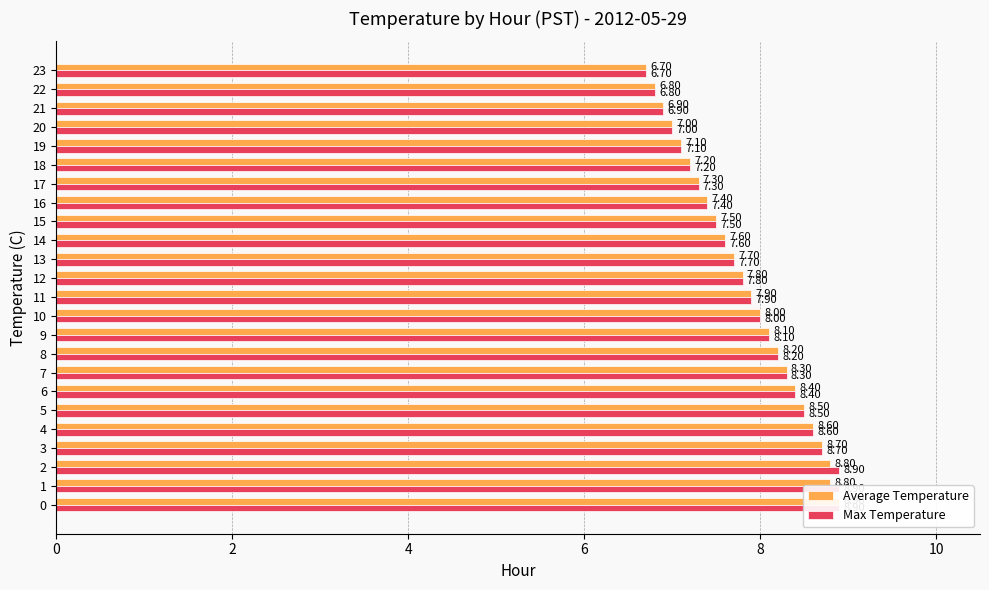

What is the sum of the Average Temperature values at 22 and 7?

15.1